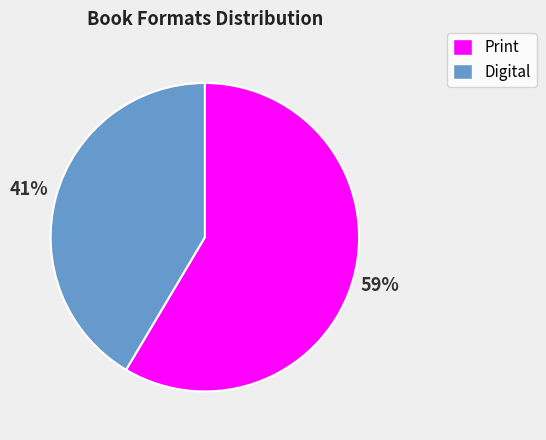

To the nearest percent, what is the average slice percentage?

50%